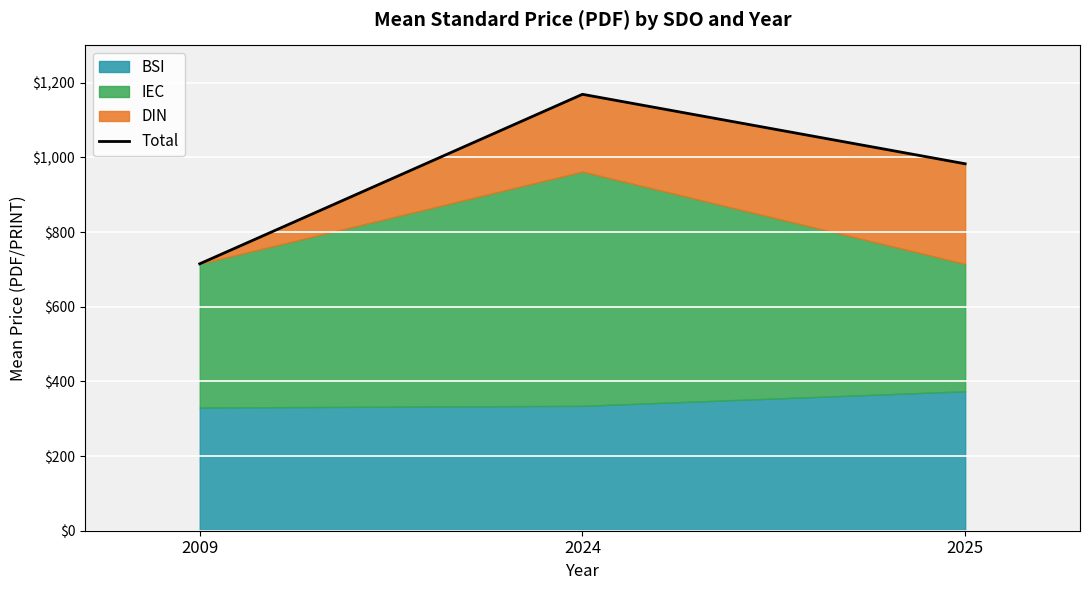

What is the sum of all values?

2867.0